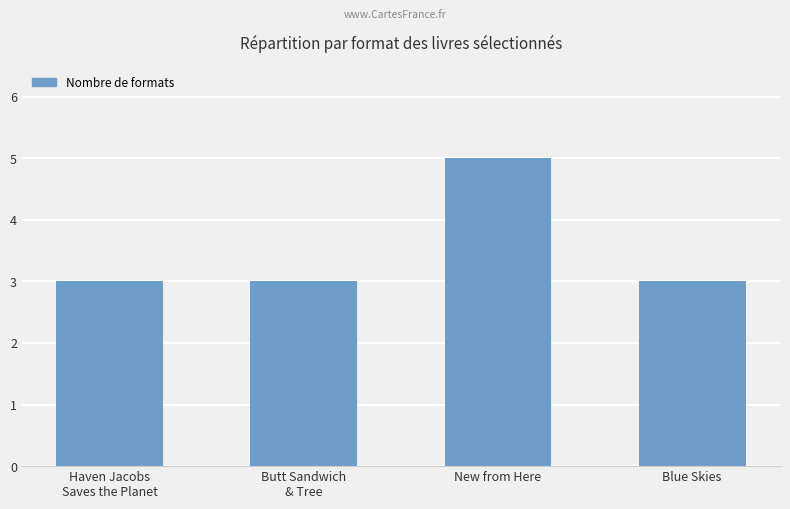

Count the number of categories in the chart.

4